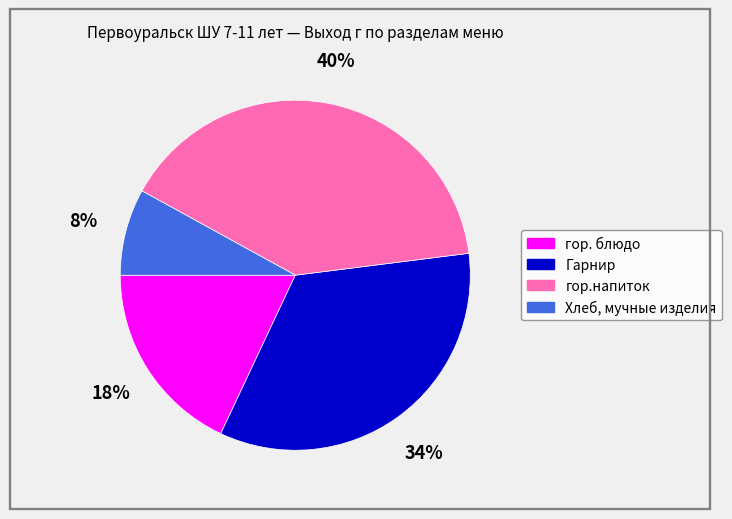

What percentage is the гор.напиток slice, to the nearest percent?

40%